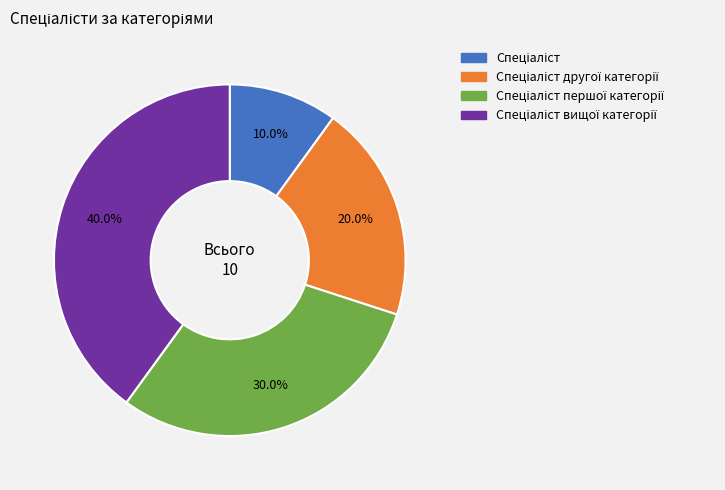

Is there any slice that represents more than half of the pie?

No